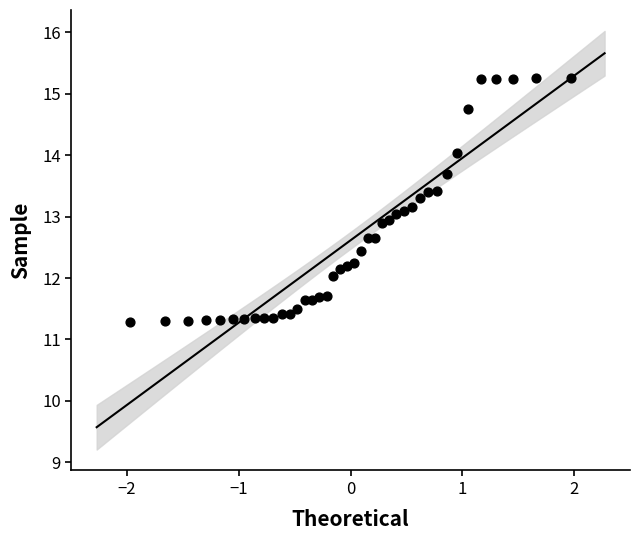

What is the range of Y values (max minus min)?

4.0